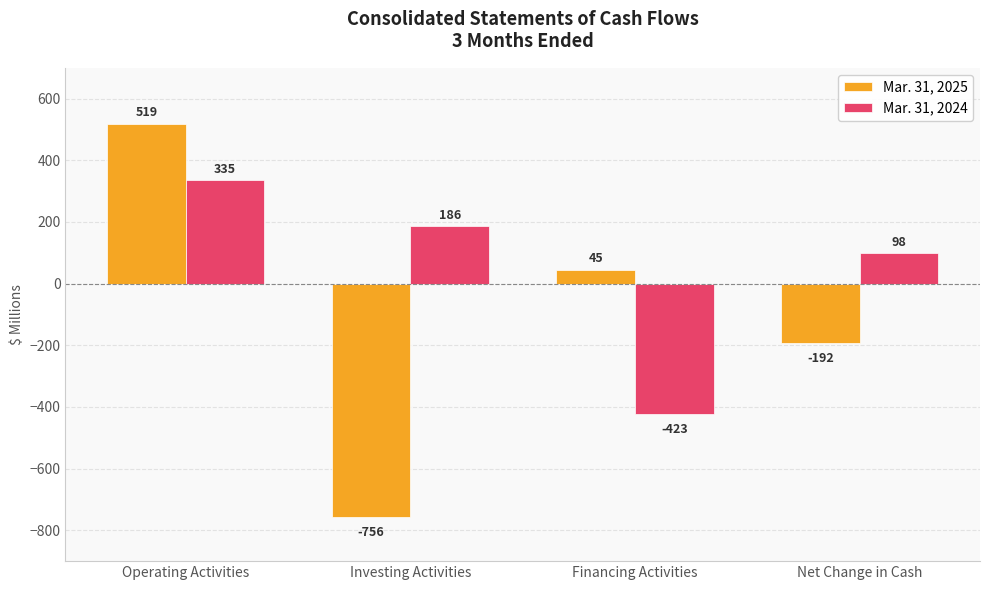

How many categories are shown in the chart?

4